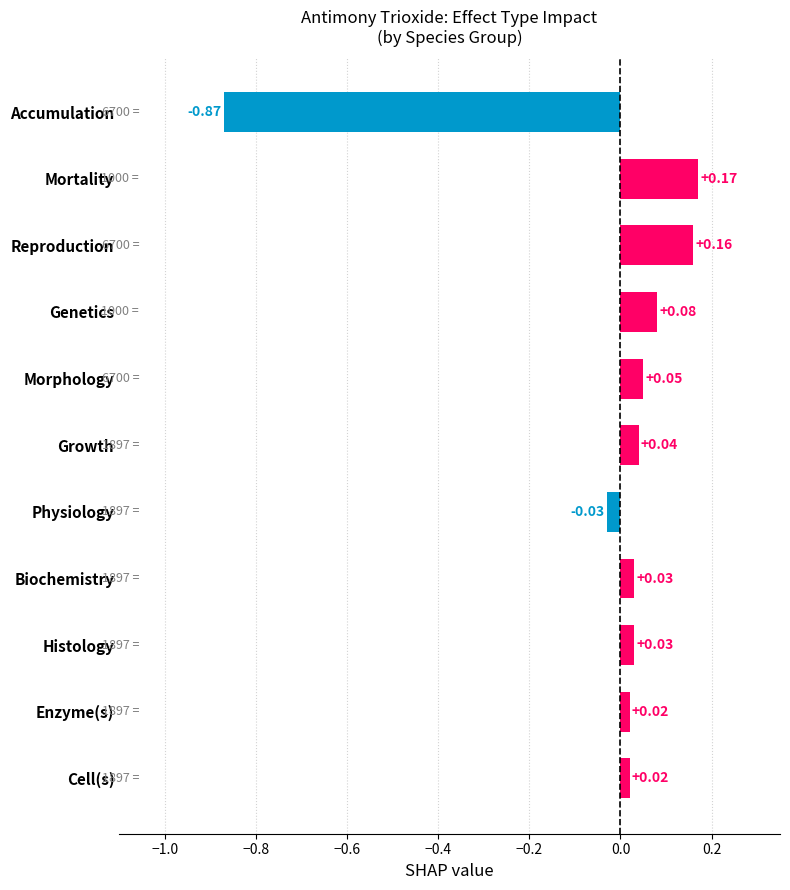

What is the change in value from Growth to Reproduction?

+0.1